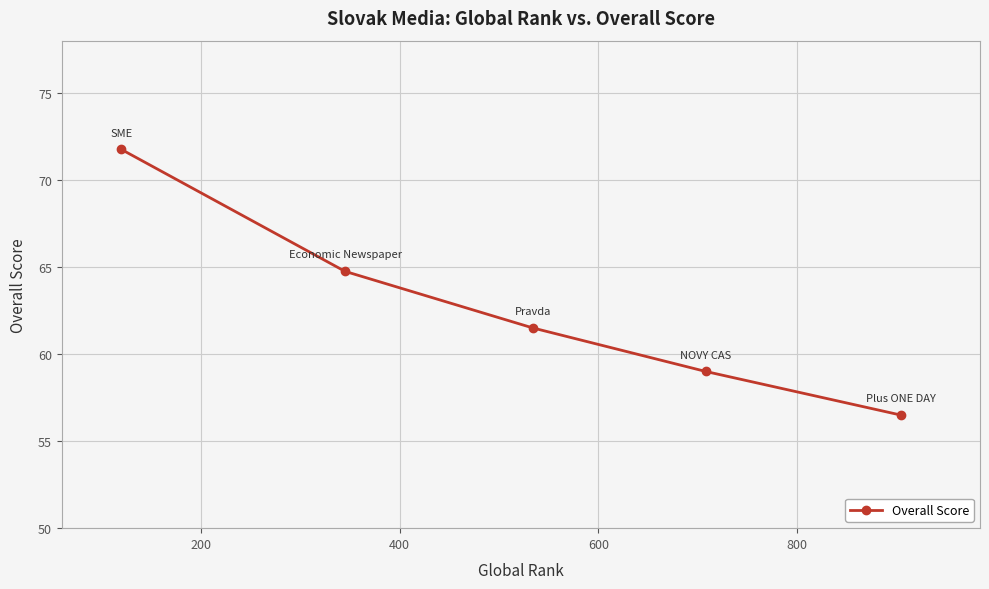

What is the minimum value shown in the chart?

56.5